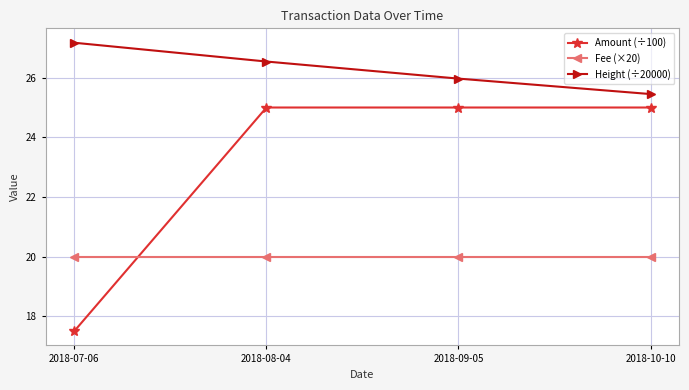

List the series in order of their overall mean, highest first.

Height (÷20000), Amount (÷100), Fee (×20)